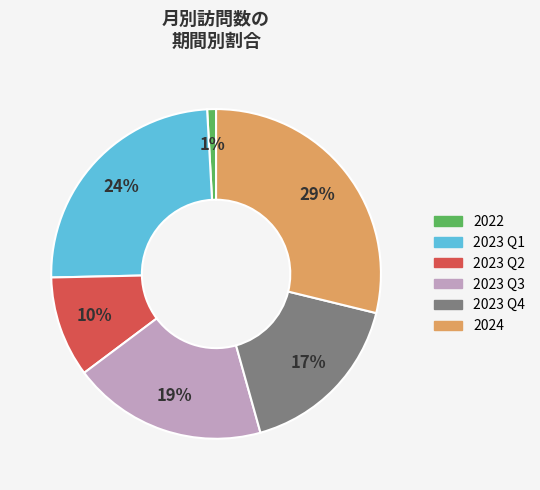

Is the sum of 2023 Q1 and 2023 Q2 greater than half?

No